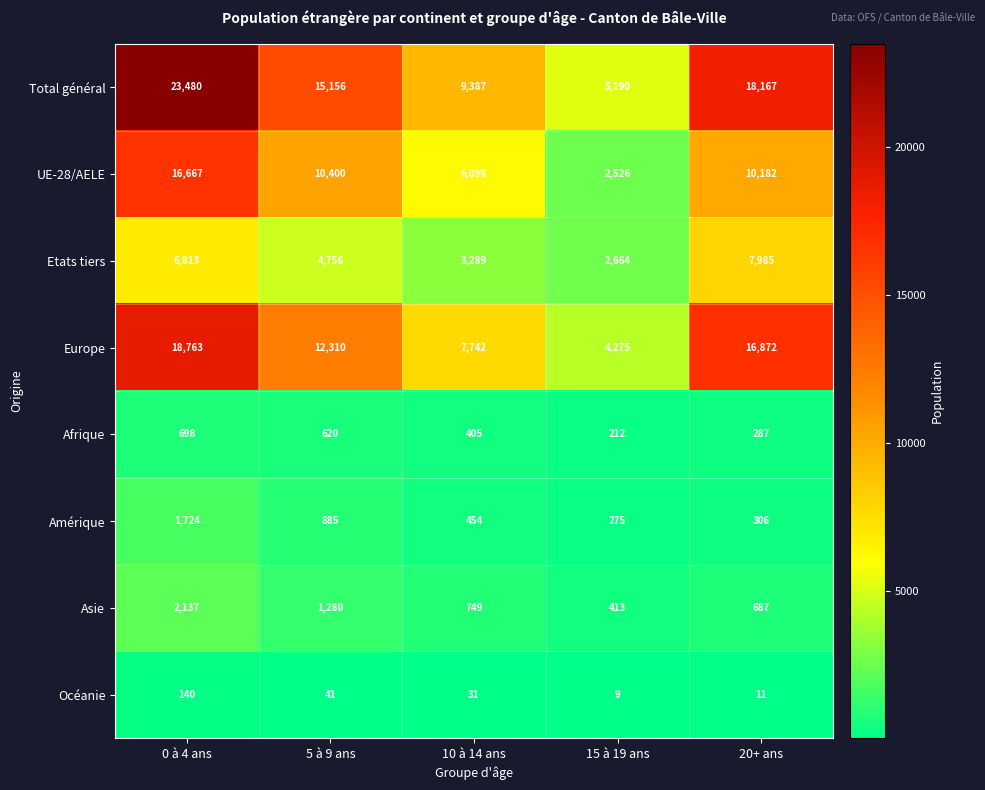

Which series has the widest spread of values?

Total général